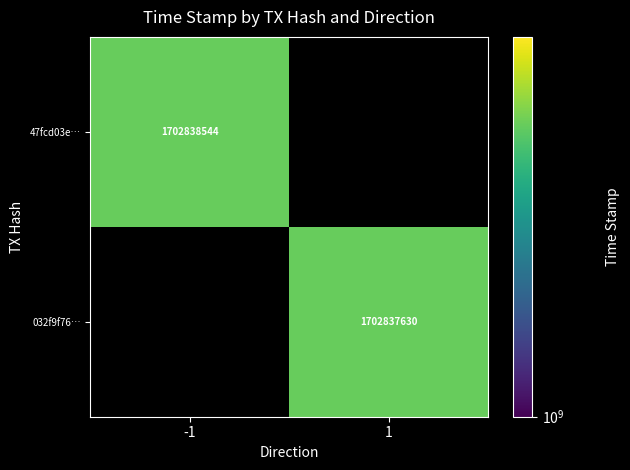

Rank the series by their maximum value, from lowest to highest.

032f9f761756a324793635b3a21fbd80f379132, 47fcd03ed4d5c2c3359001def10f33a52447587